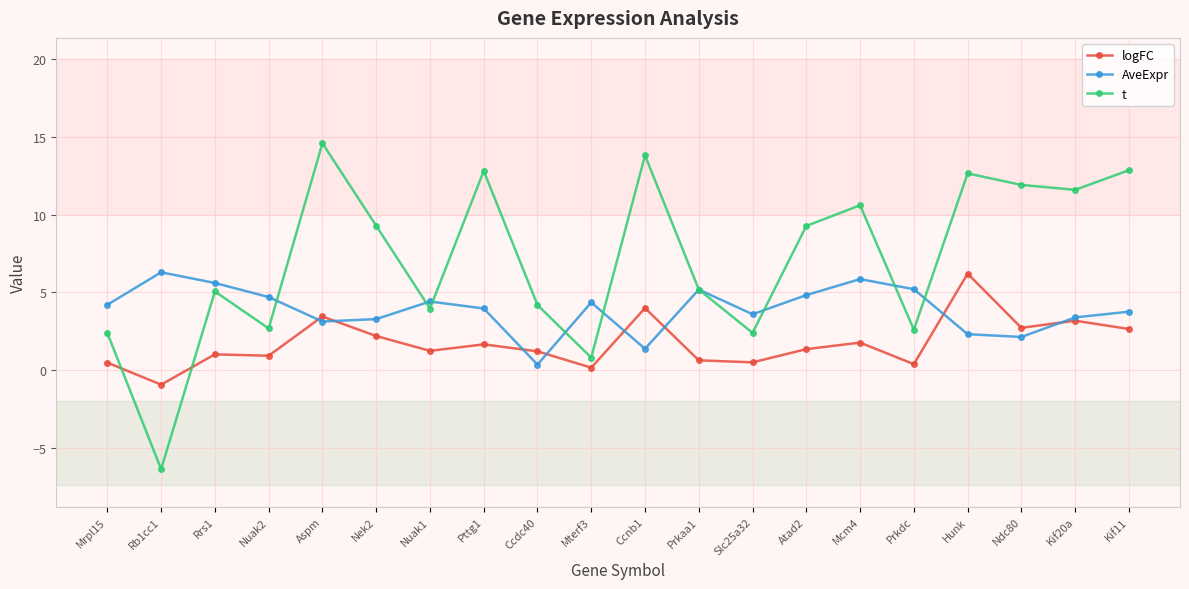

The t series shows 2.8 at Pttg1. True or false?

False